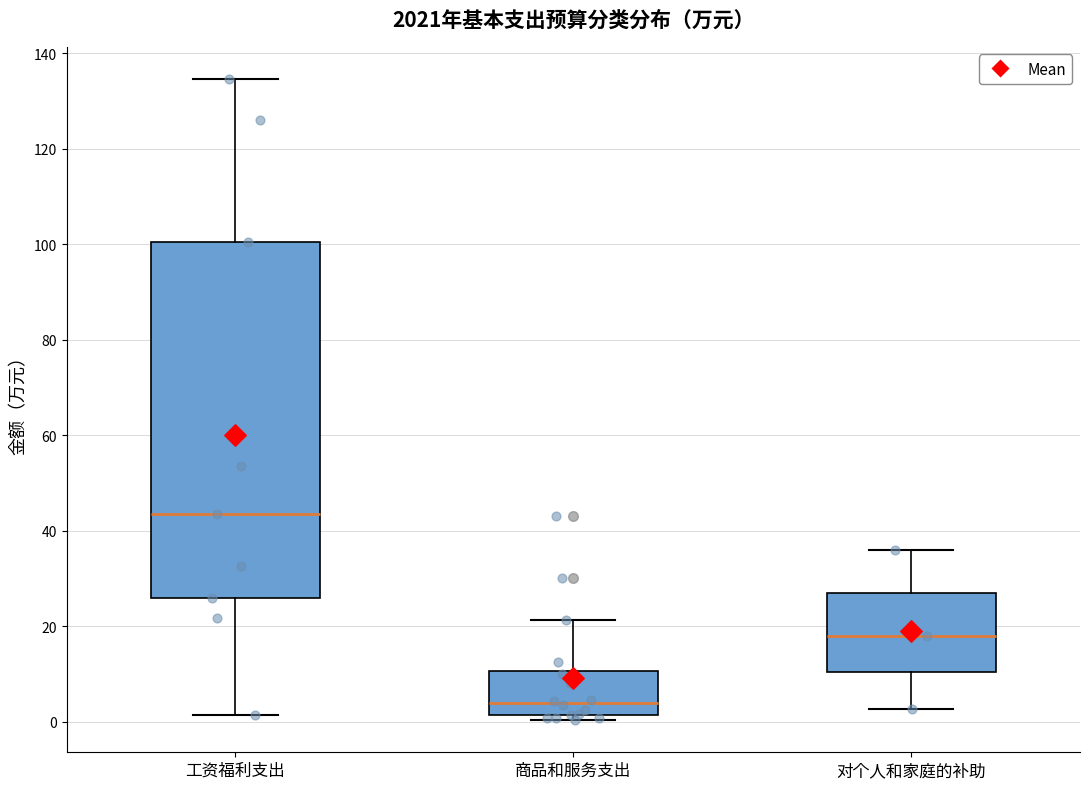

Comparing the boxes themselves (not the whiskers), which one is the tallest?

工资福利支出